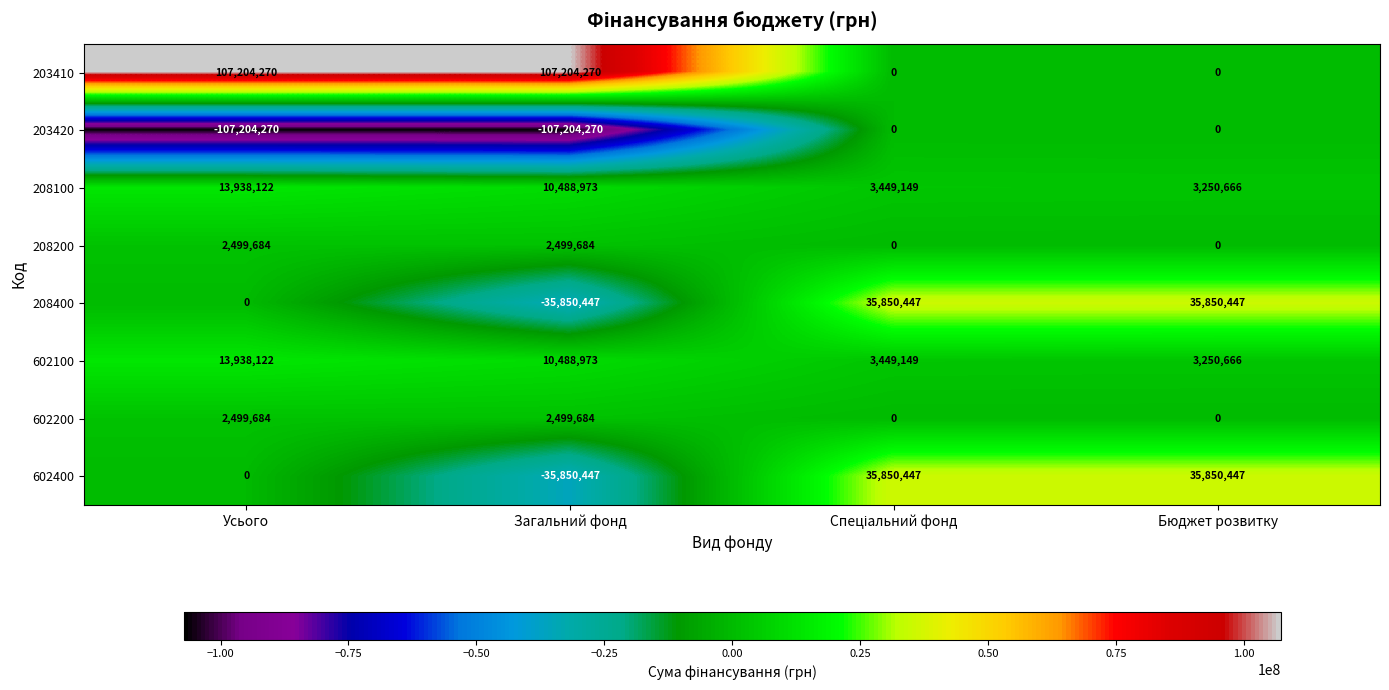

What is the difference between the maximum and second lowest values in the 208400 series?

35850447